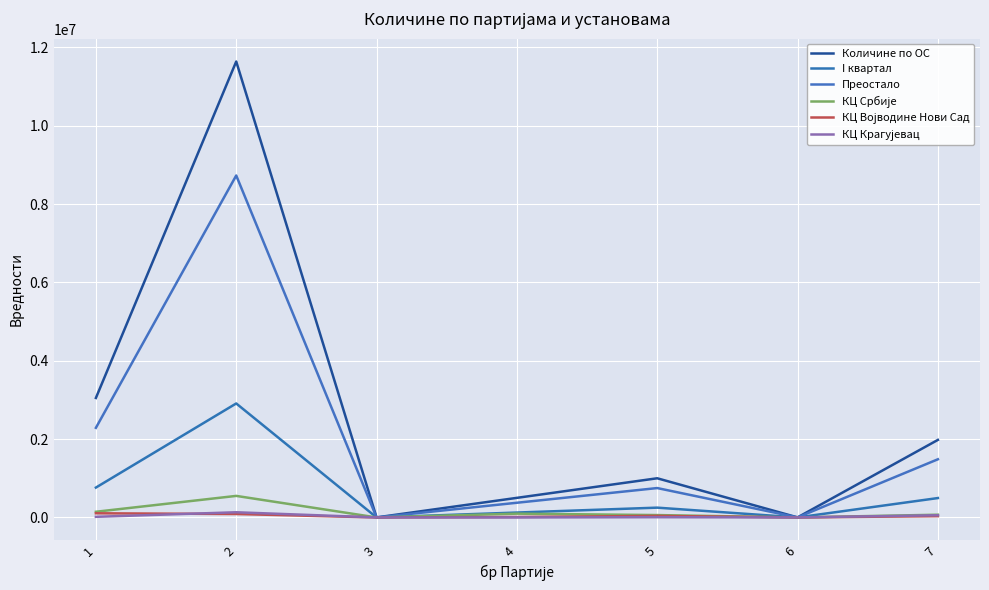

True or false: КЦ Србије has a value of 245054 at 1.

False